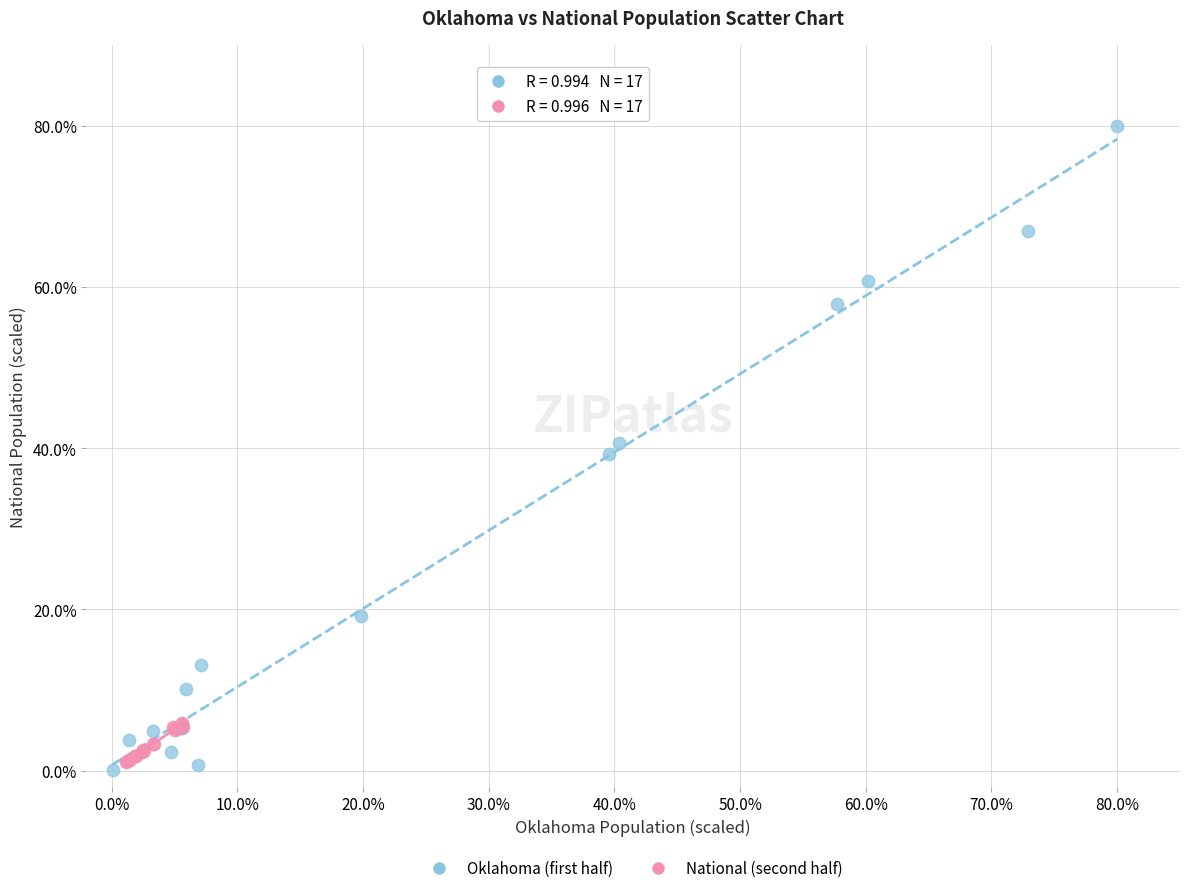

Which series reaches the minimum Y coordinate?

Oklahoma (first half)